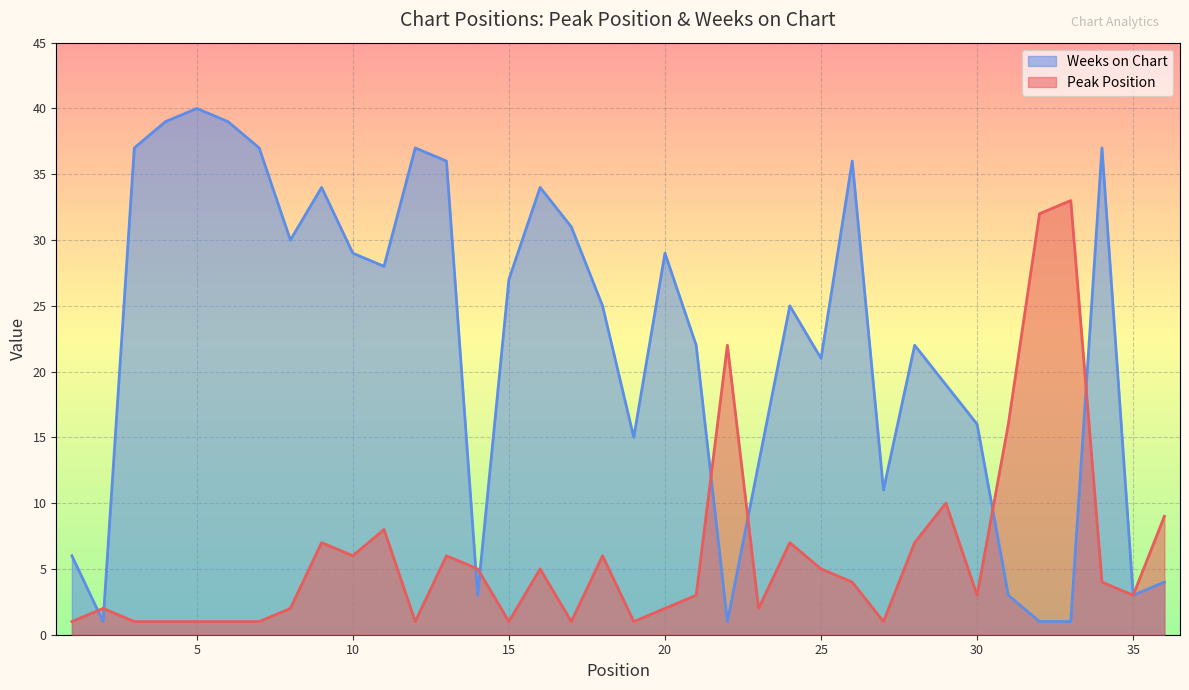

What is the value of the Weeks on Chart point at the 12th from the left?

37